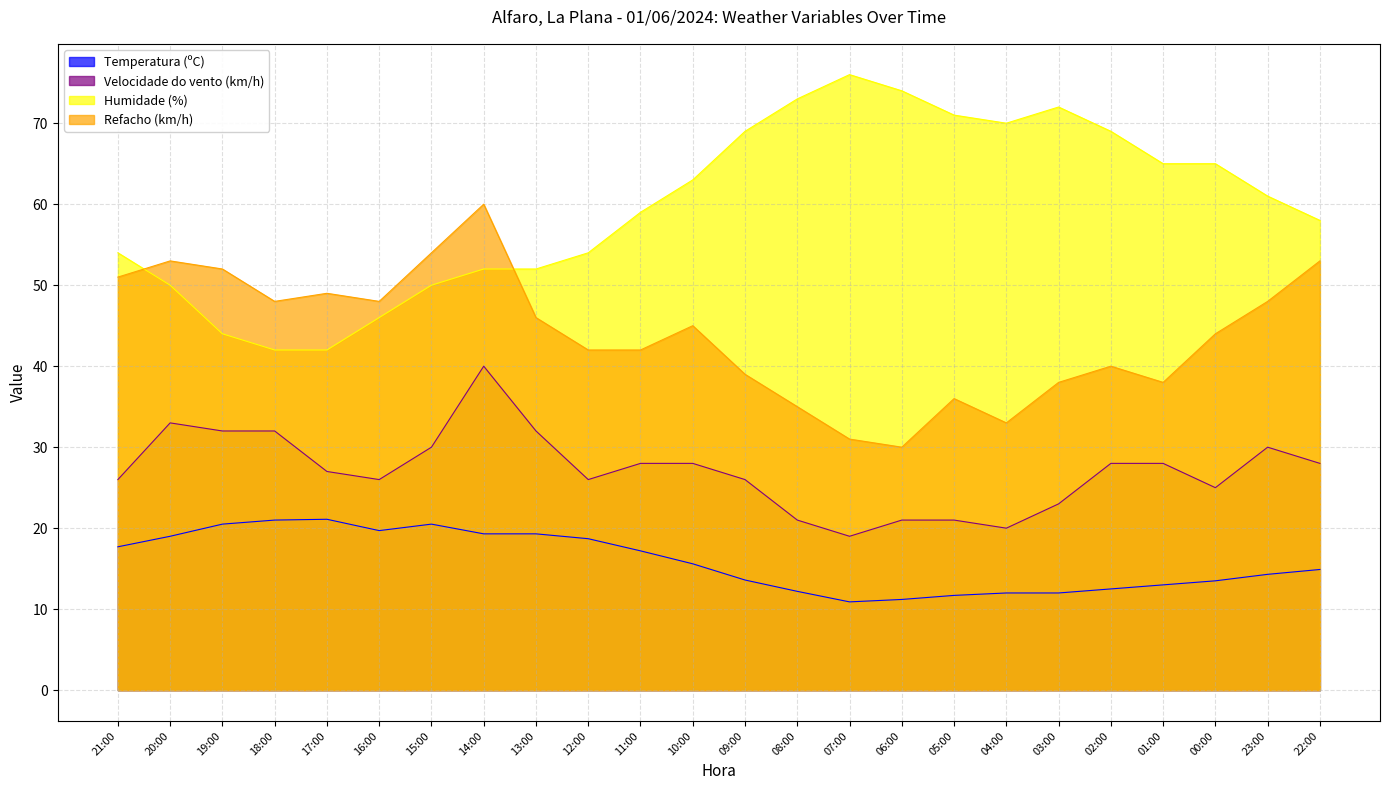

The value of Refacho (km/h) at 11:00 is 23.3. True or false?

False